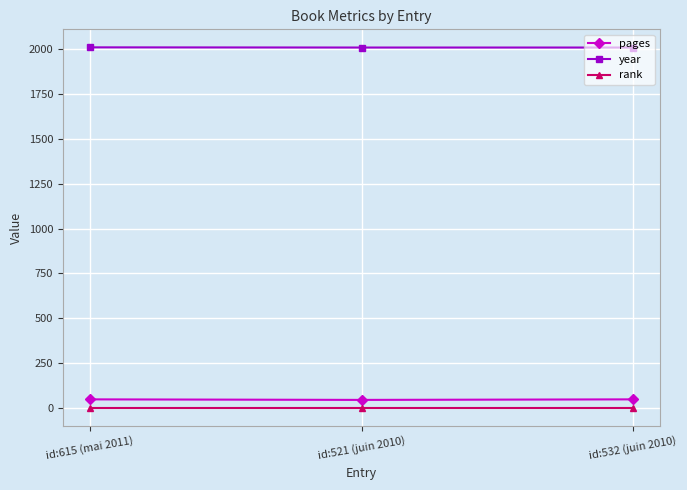

True or false: year has a value of 2011 at id:615 (mai 2011).

True